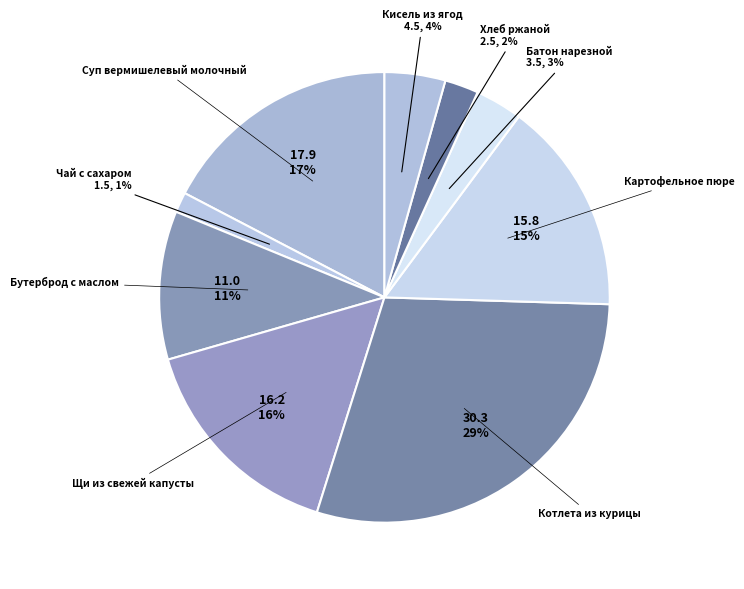

What percentage is the Бутерброд с маслом slice, to the nearest percent?

11%